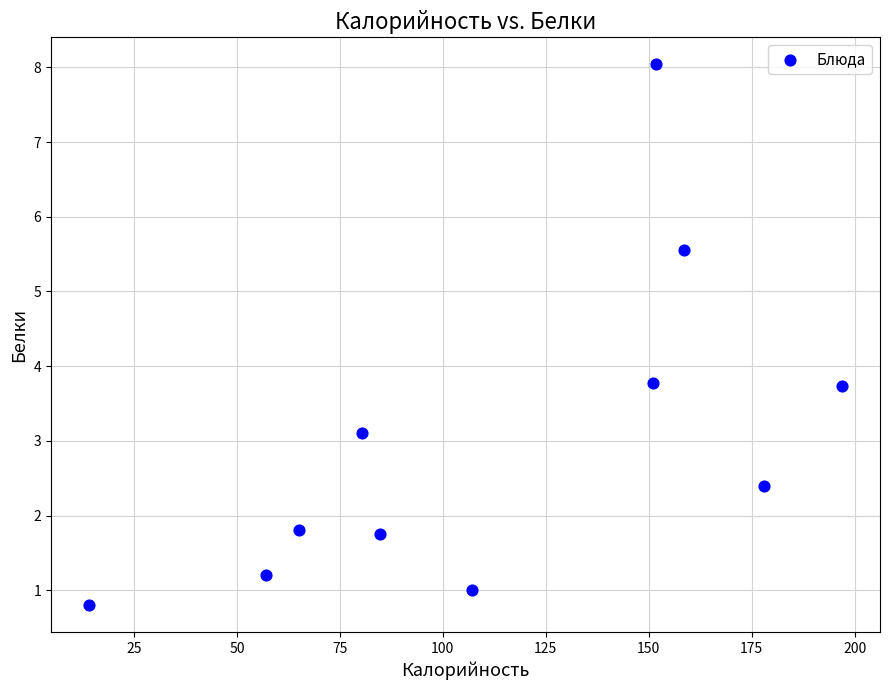

What is the average Y value?

3.0